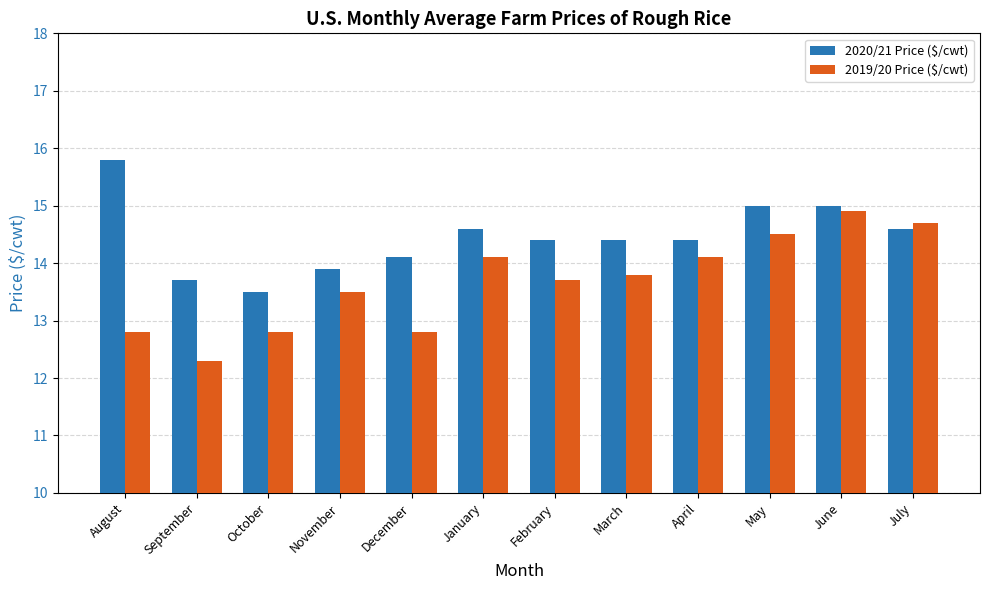

What is the difference between the maximum and minimum values in the 2019/20 Price ($/cwt) series?

2.6